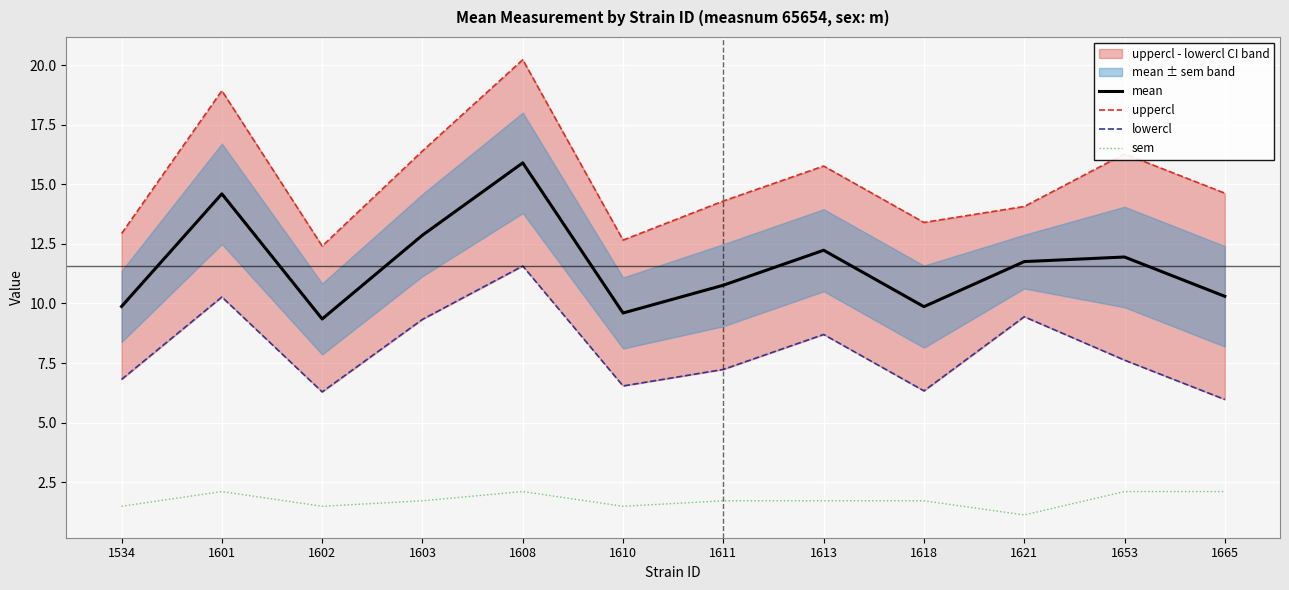

At which label does uppercl first exceed 14?

1601